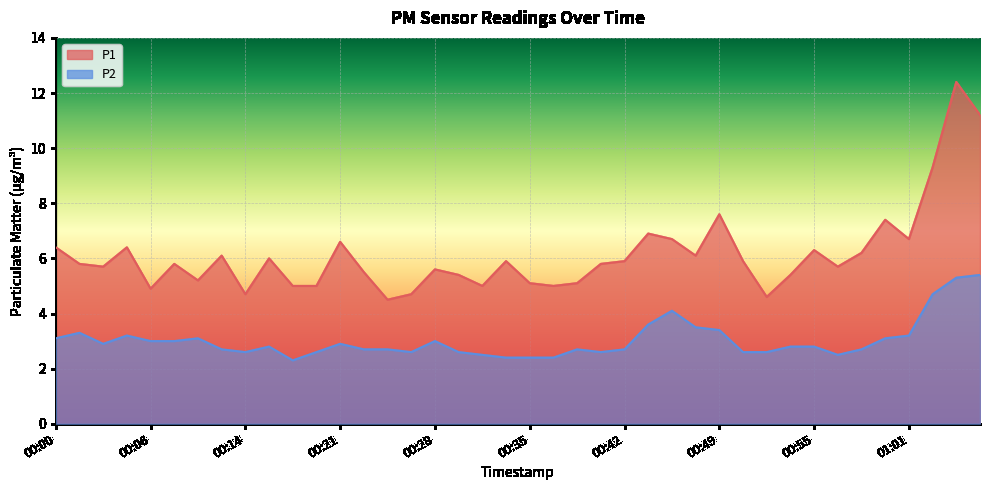

What is the sum of the P1 values at 00:50 and 00:52?

10.5